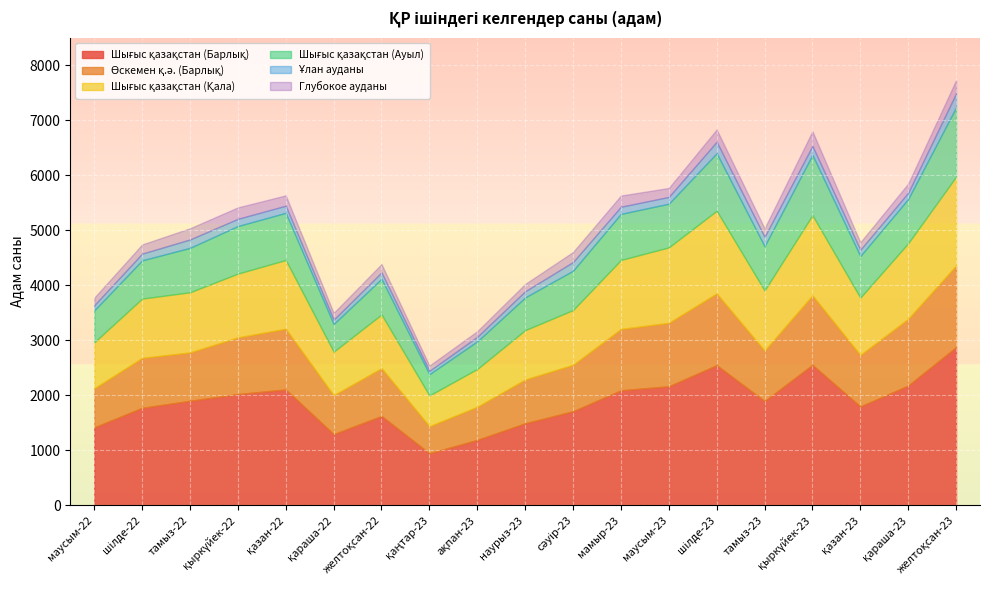

True or false: Ұлан ауданы and Шығыс қазақстан (Қала) cross at least once.

False